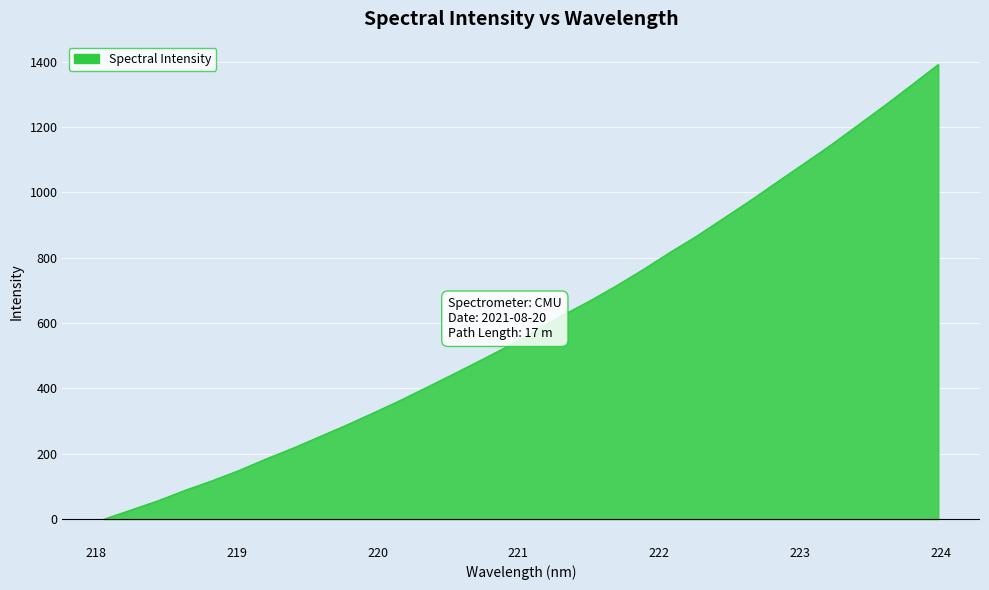

What is the value of the 20th point from the left?

712.7